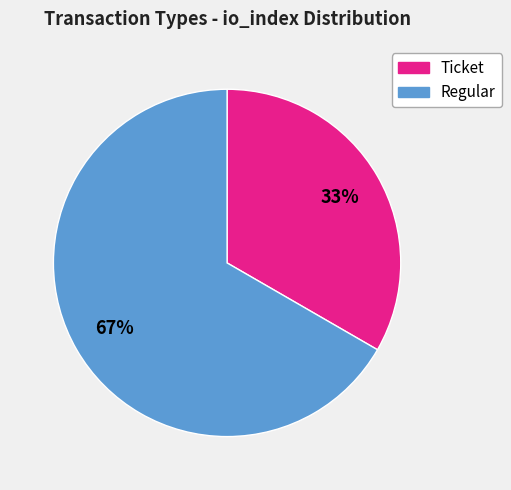

How many segments does this pie chart have?

2